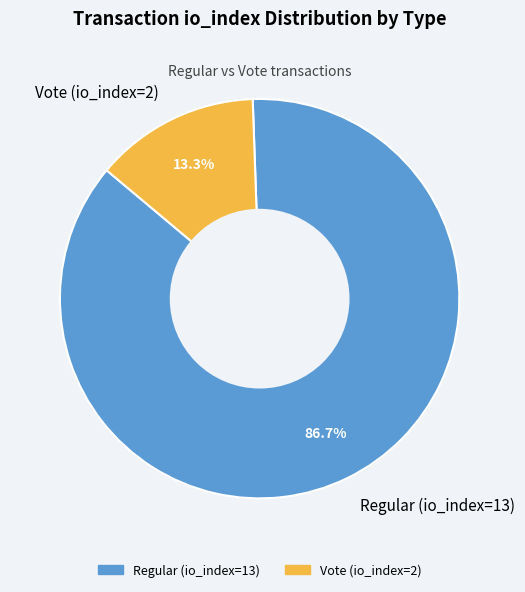

Rank the categories by value from lowest to highest.

Vote (io_index=2), Regular (io_index=13)